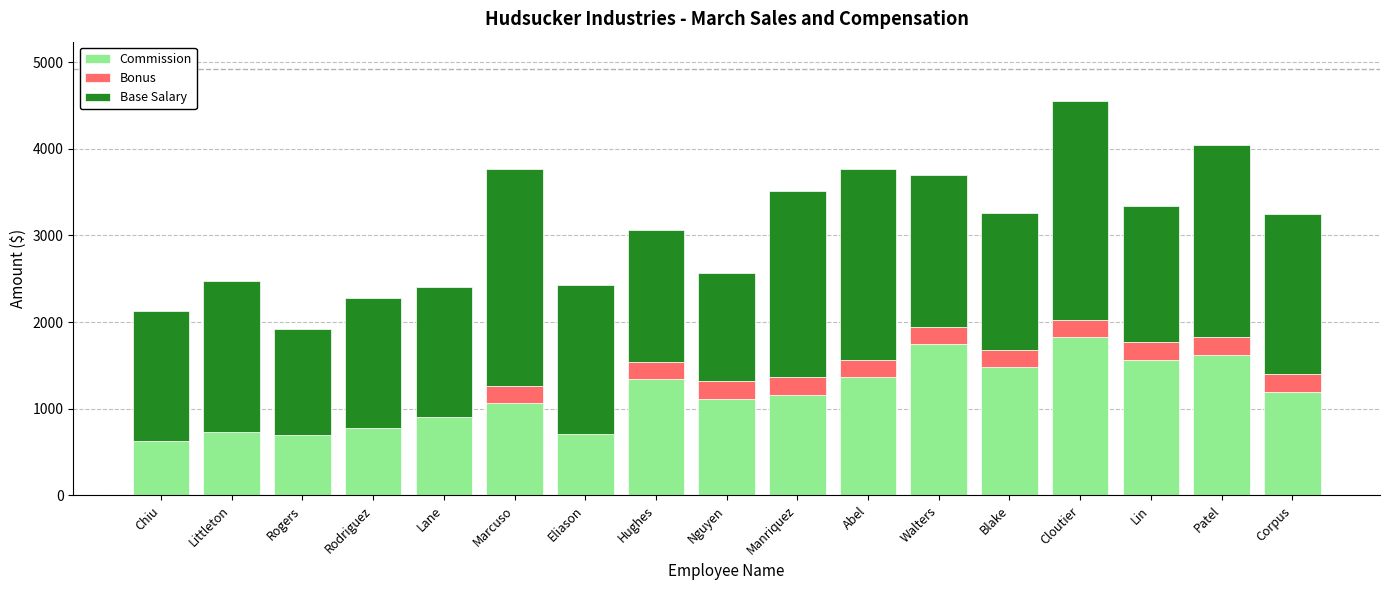

At which category is the sum across all series the highest?

Cloutier